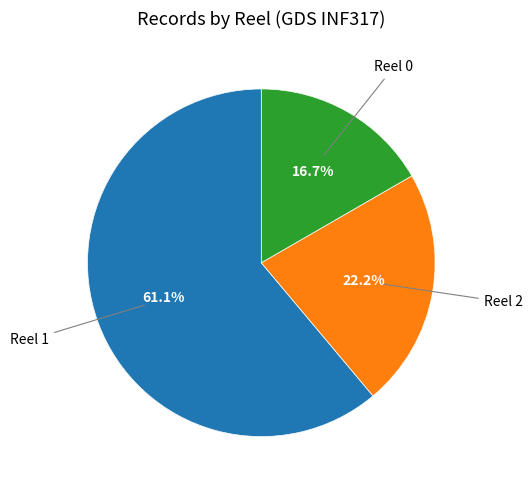

Do Reel 2 and Reel 1 together represent more than half of the pie?

Yes